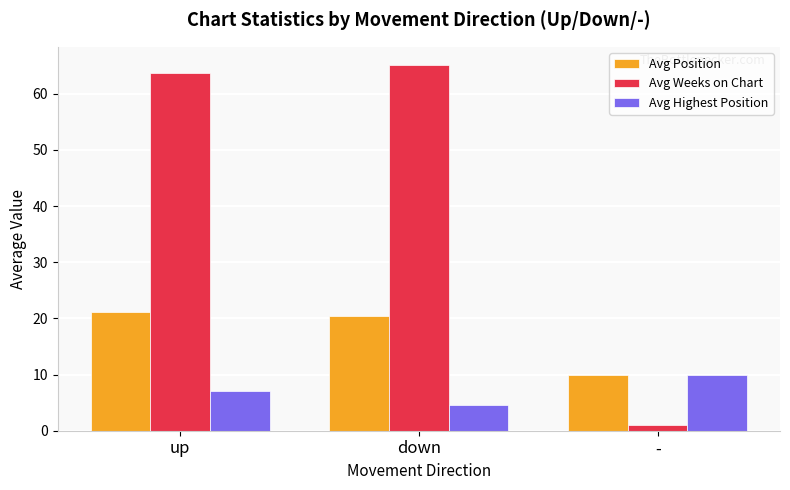

At which label does Avg Position first exceed 20?

up